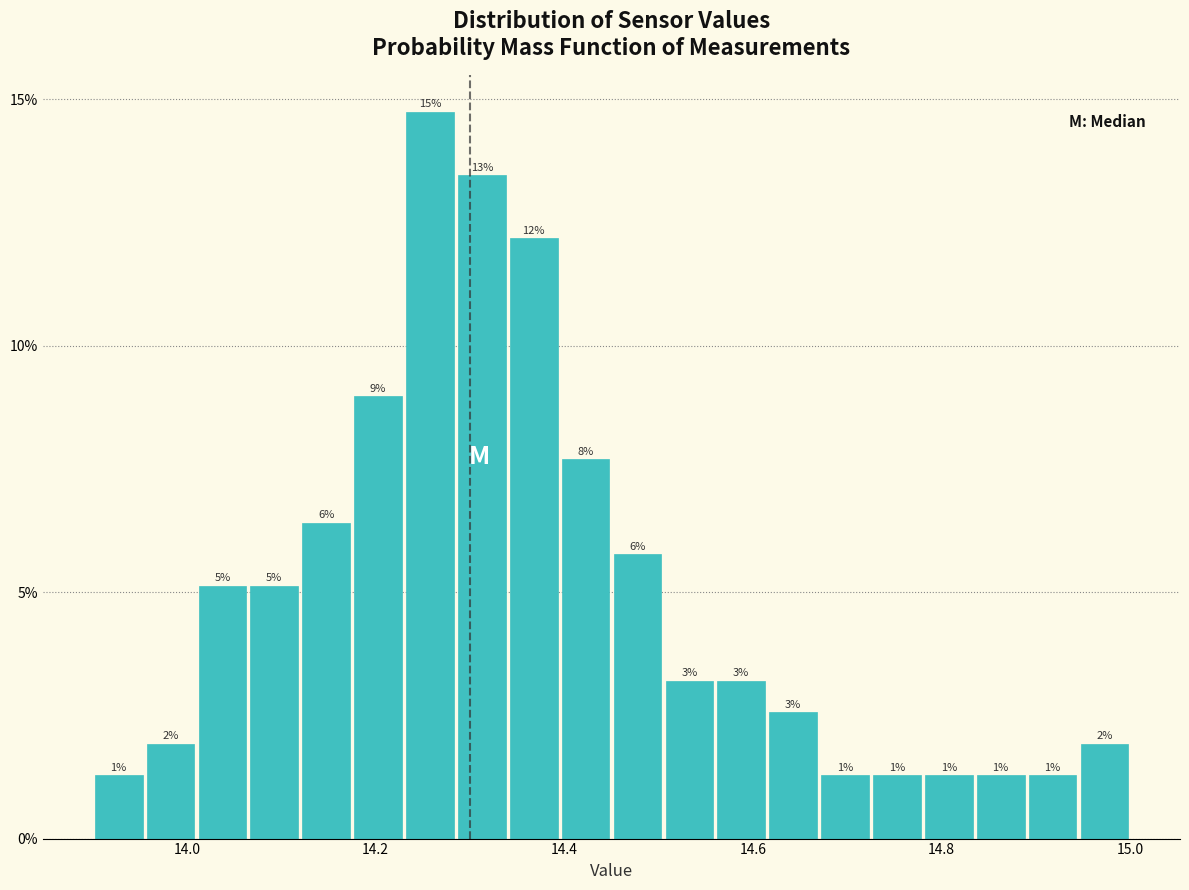

Around what value on the x-axis is the tallest bar? Give the approximate position of its centre, as read against the axis.

14.26